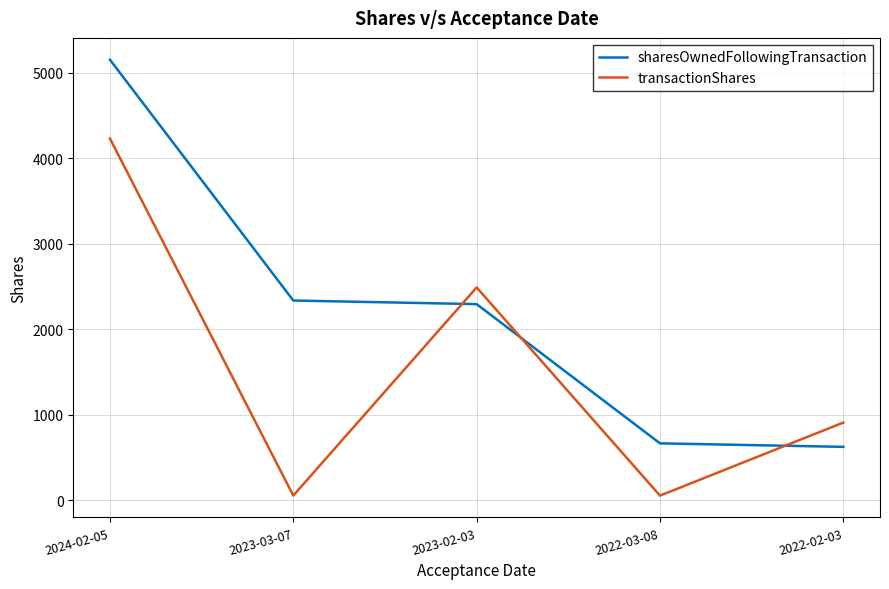

What is the sum of the sharesOwnedFollowingTransaction values at 2023-02-03 and 2022-02-03?

2921